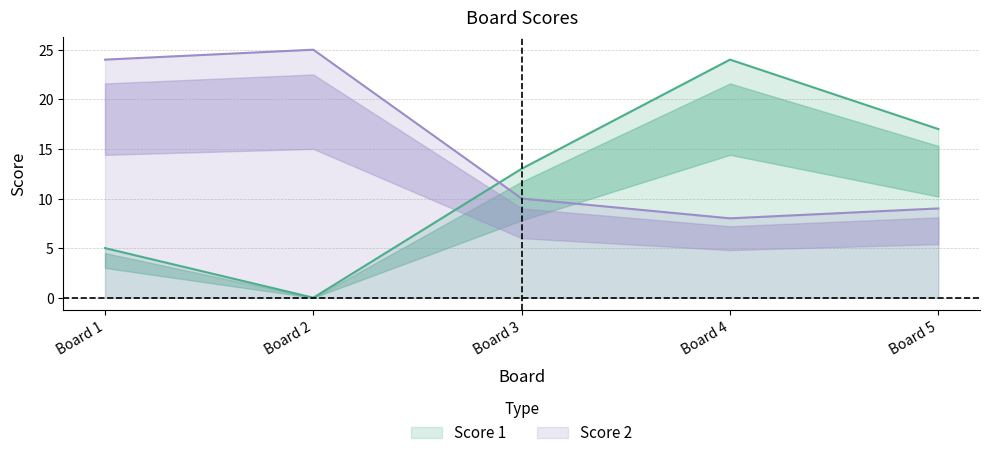

In Score 2, how many points are higher than both neighbors (excluding endpoints)?

1